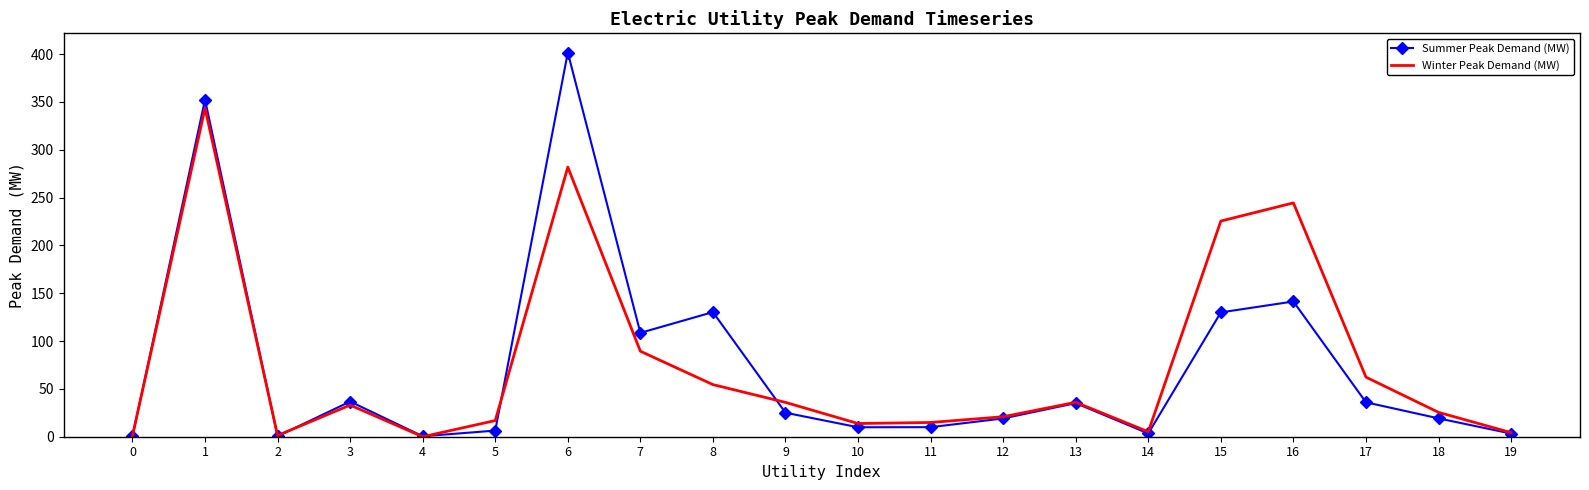

What is the difference between the maximum and minimum values in the Winter Peak Demand (MW) series?

343.5